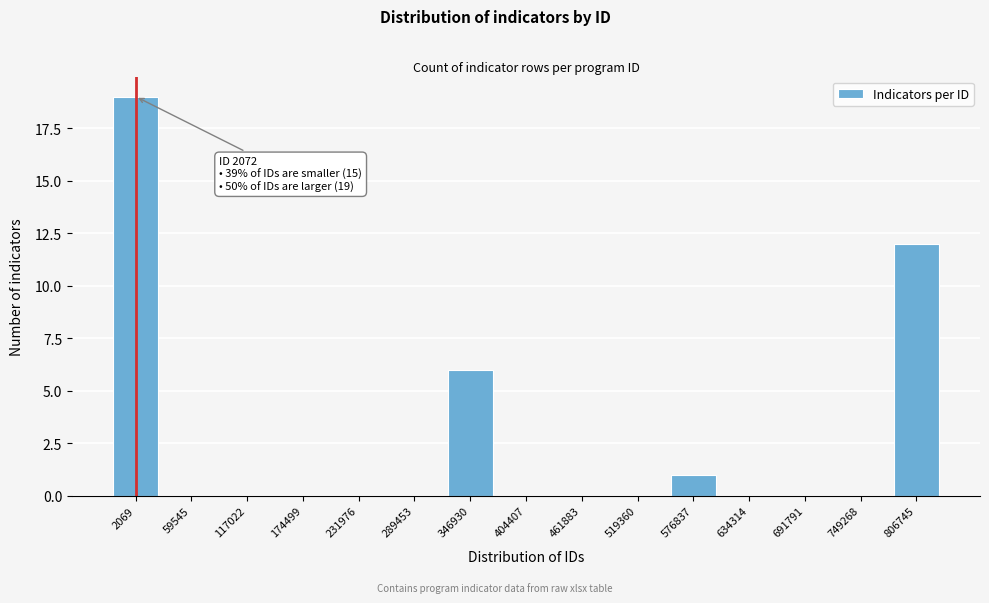

Reading right to left, list all the values displayed in this chart.

806745=12	749268=0	691791=0	634314=0	576837=1	519360=0	461883=0	404407=0	346930=6	289453=0	231976=0	174499=0	117022=0	59545=0	2069=19